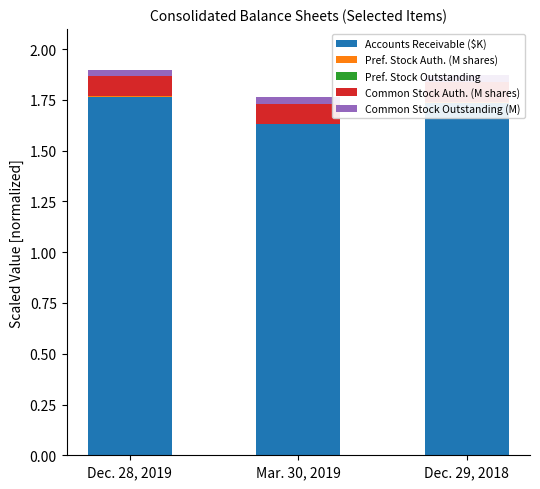

Which series has the largest range (max minus min)?

Accounts Receivable ($K)